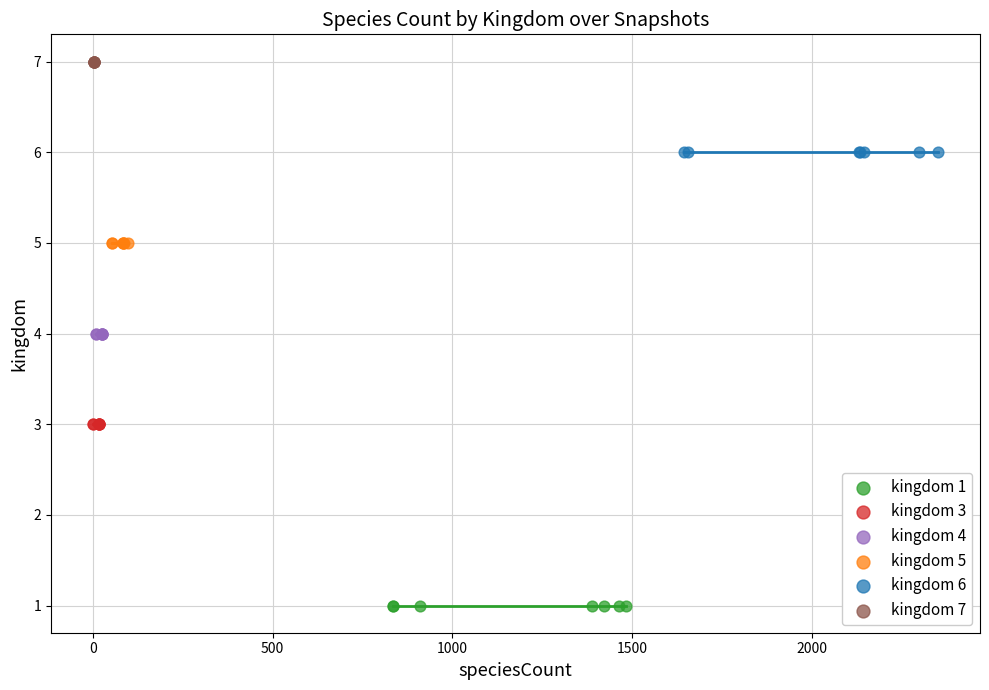

Which series reaches the maximum Y coordinate?

kingdom 7